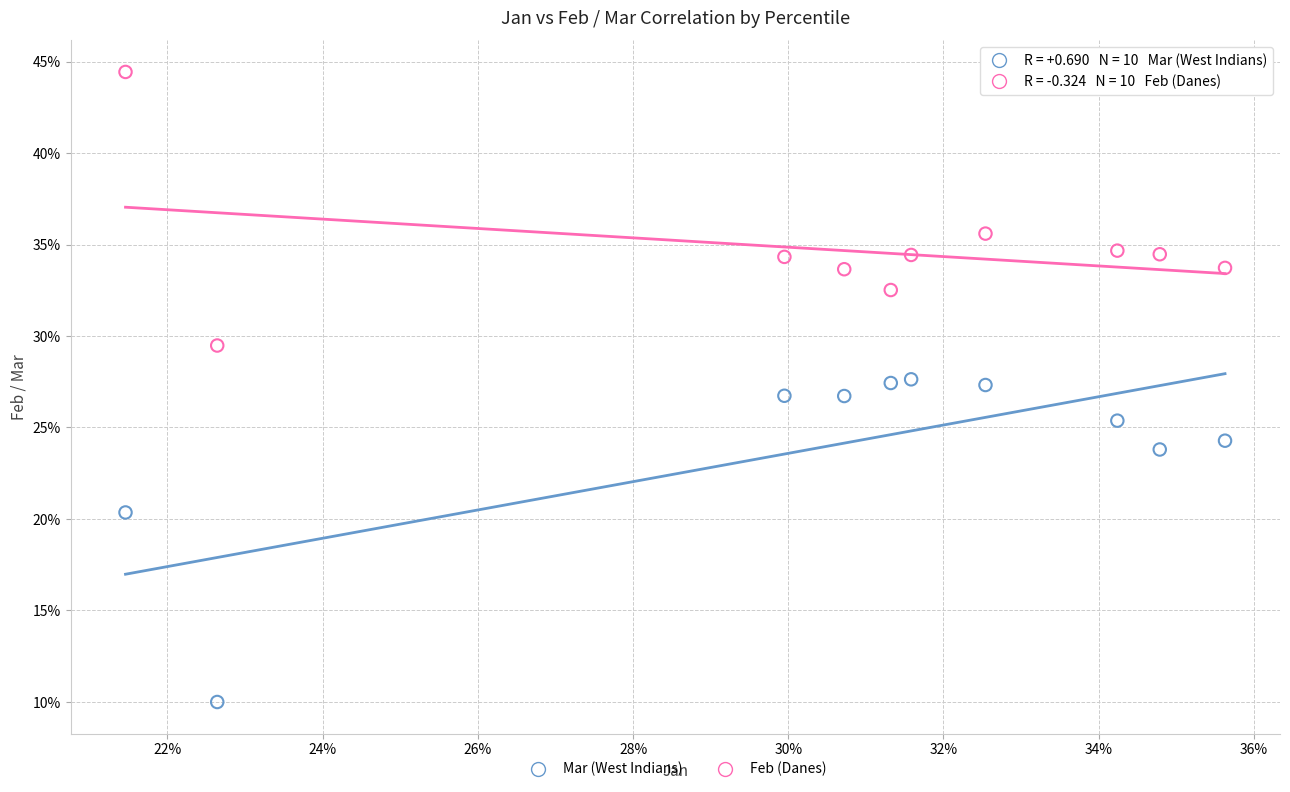

What are all the series names shown in the legend?

Mar (West Indians), Feb (Danes)